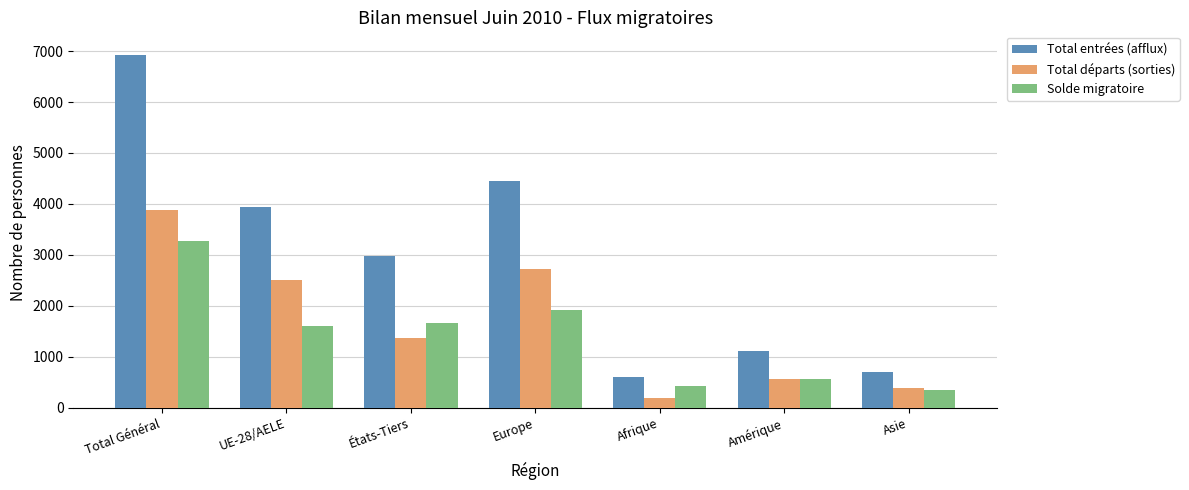

At how many categories does at least one series exceed 3212?

3